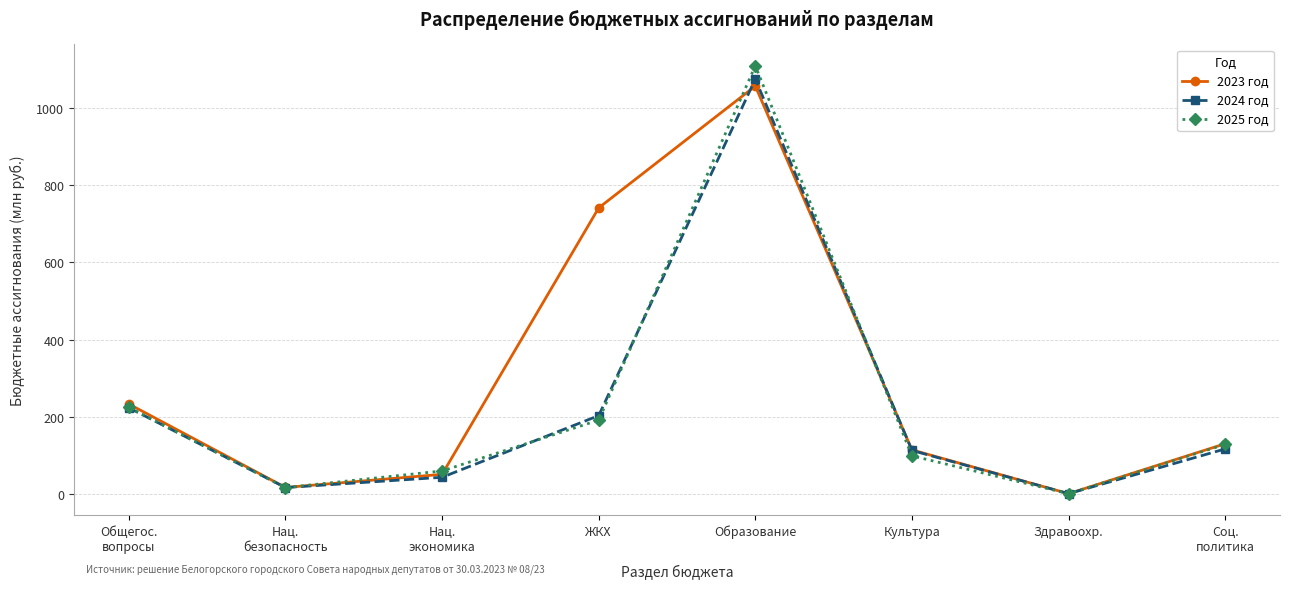

What is the difference between the 2025 год values at ЖКХ and Нац.
безопасность?

174.8